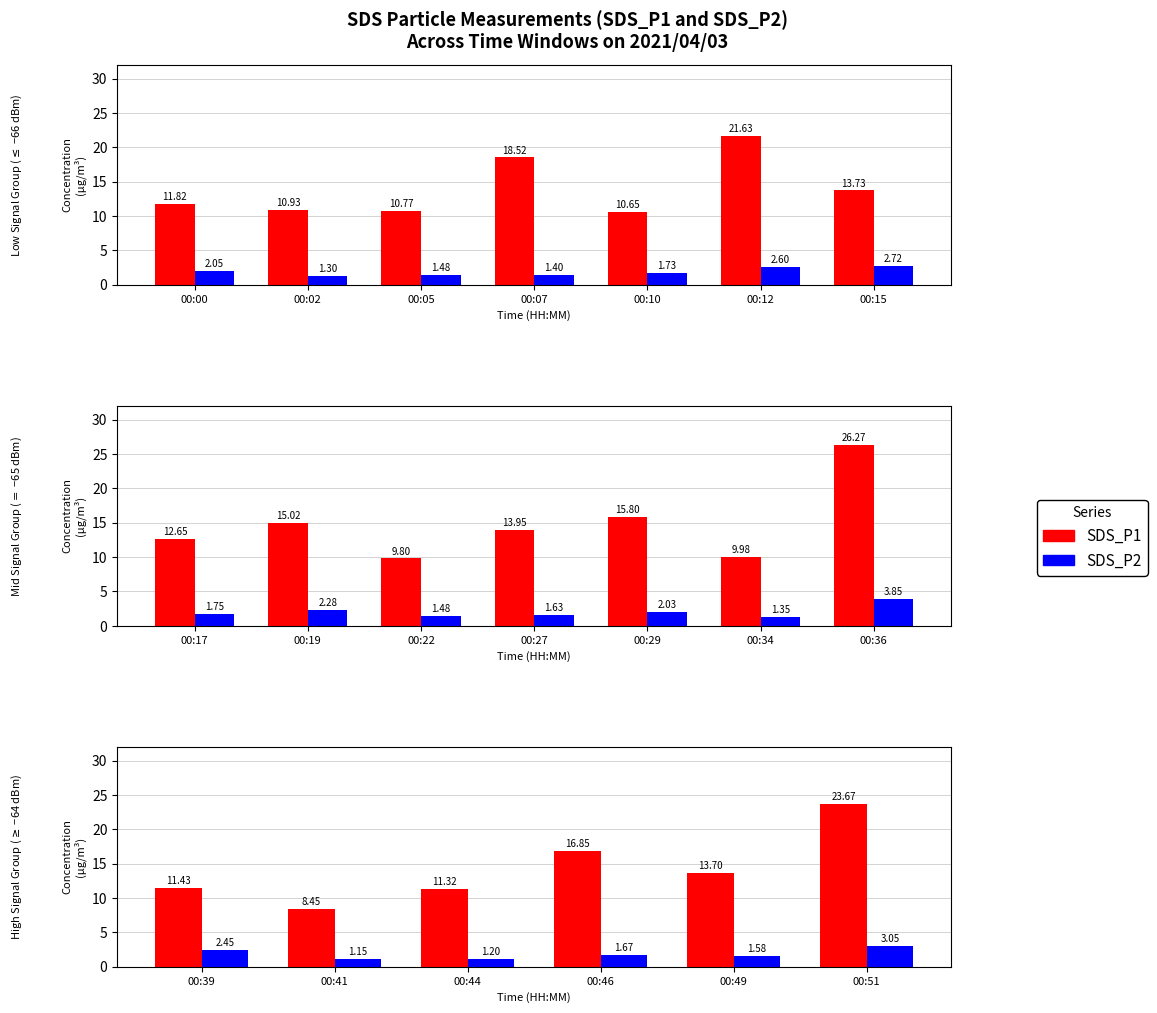

Are the bars grouped side by side (vs. stacked)?

Yes